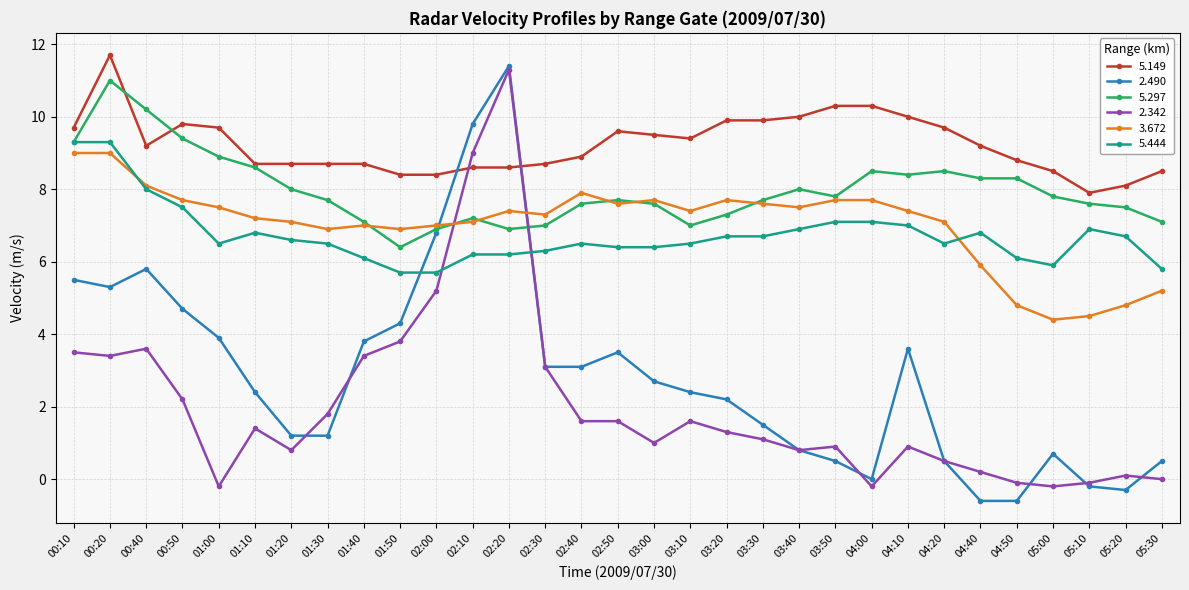

What is the label of the 3rd point from the left?

00:40